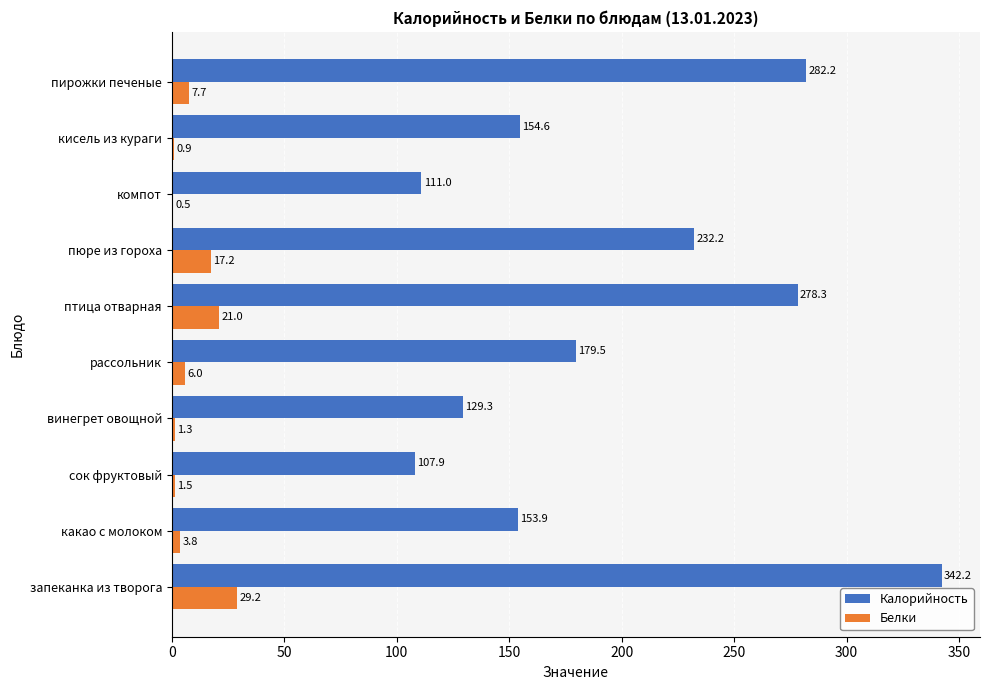

Which series has the largest total across all categories?

Калорийность